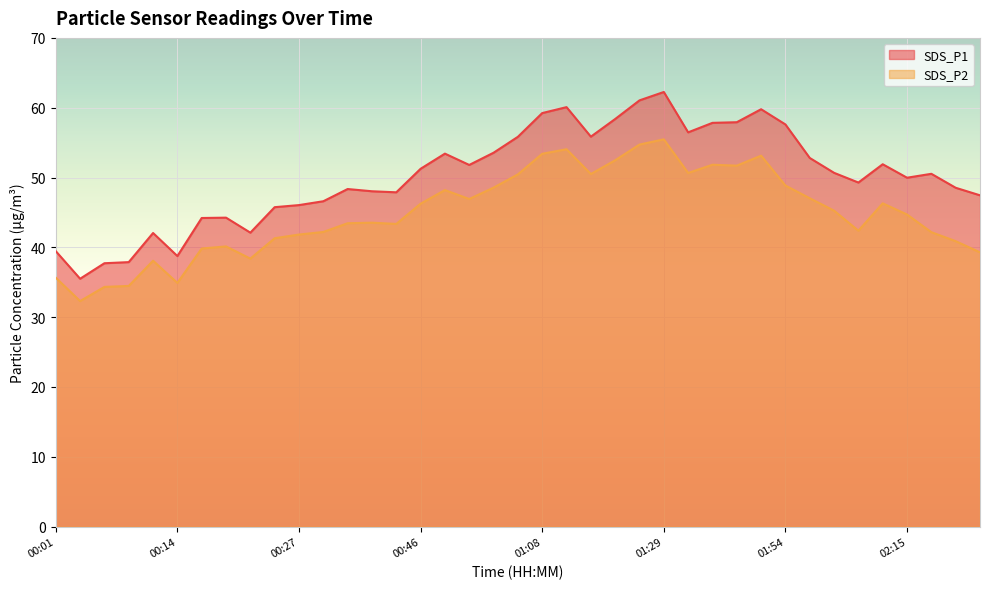

Where does the SDS_P1 series first go above 50?

00:46